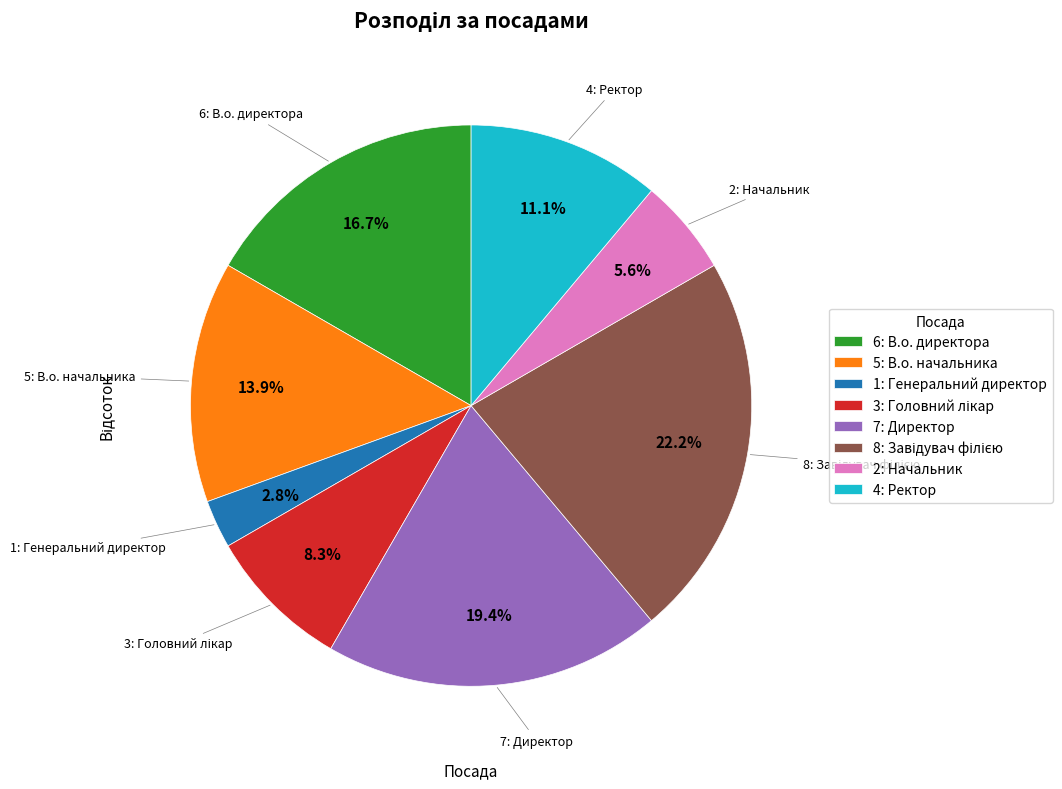

Approximately how many times larger is the value at 6: В.о. директора compared to 5: В.о. начальника?

1.2